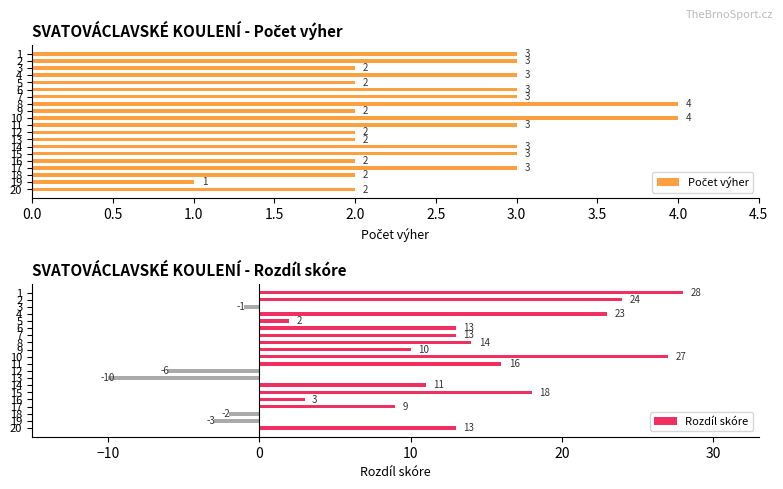

At which label does Rozdíl skóre reach its minimum?

13